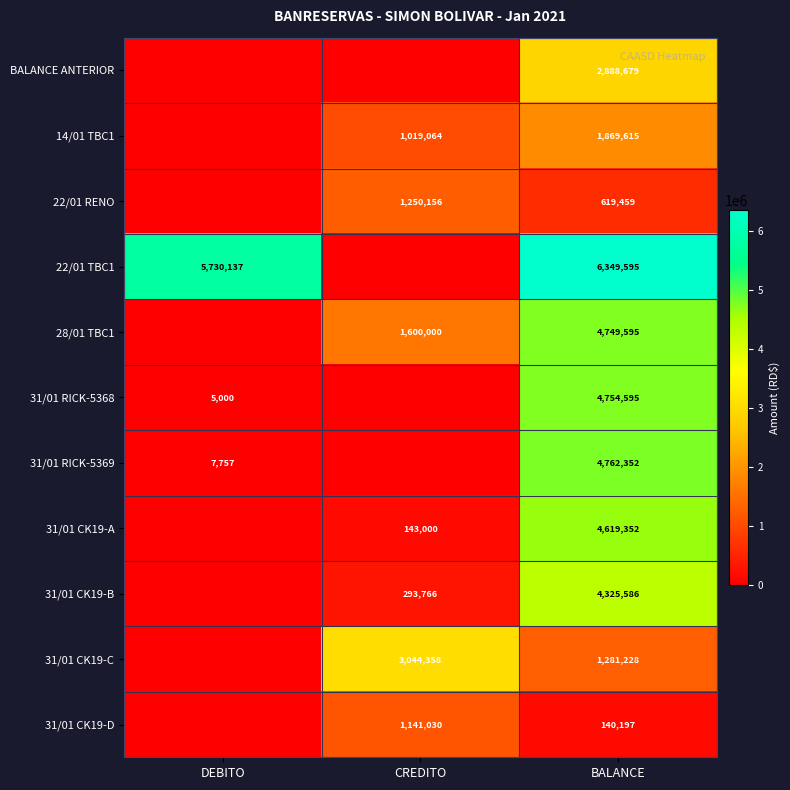

The value of 22/01 RENO at CREDITO is 2091752. True or false?

False